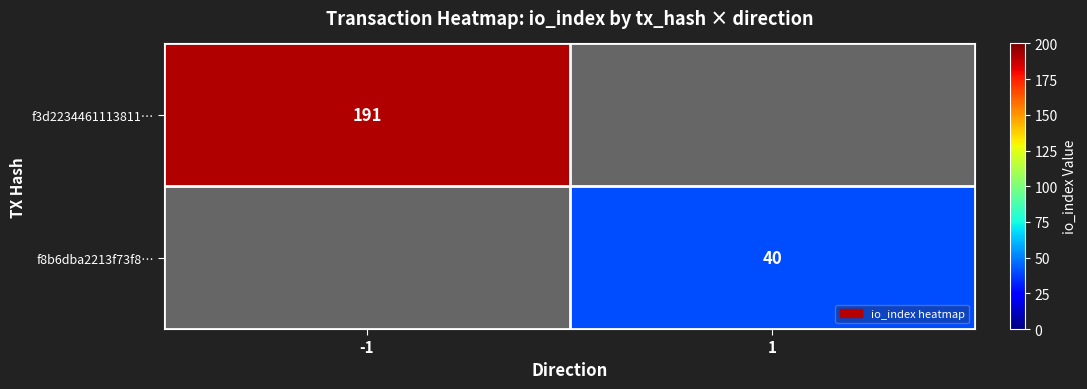

True or false: f8b6dba2213f73f8… has a value of 11 at 1.

False